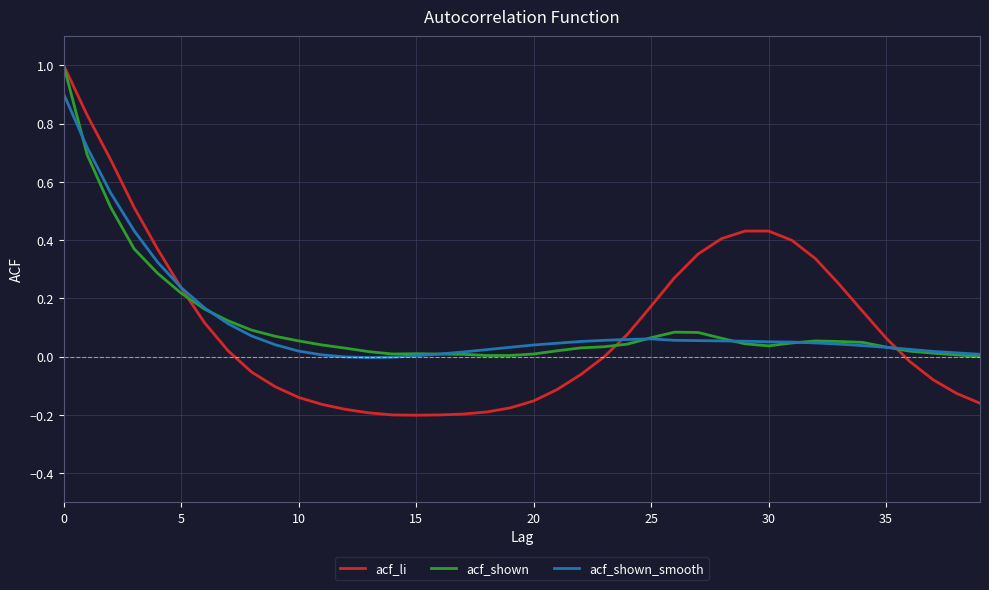

True or false: acf_shown and acf_li intersect in this chart.

True